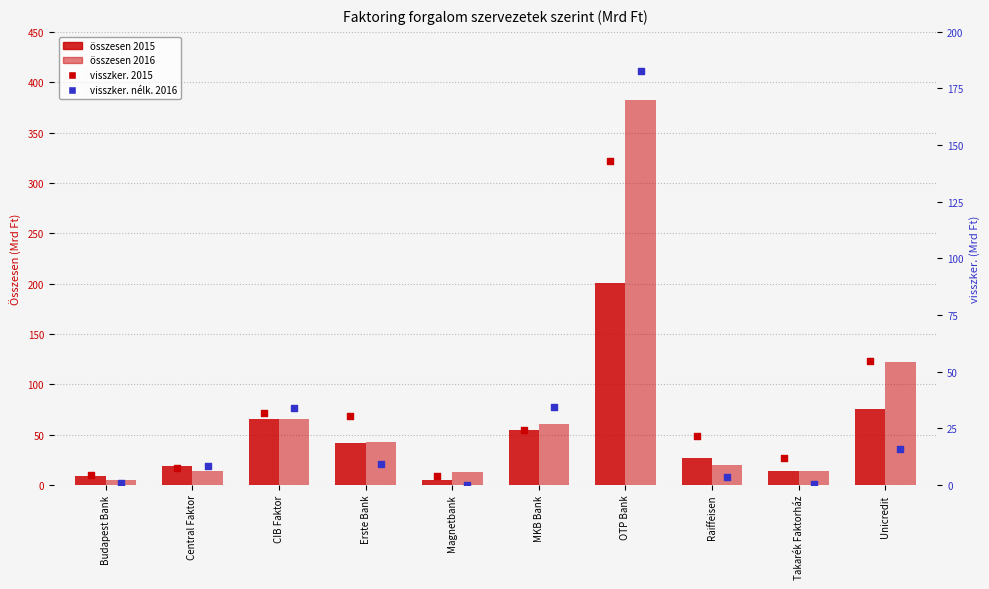

What is the total value across all series at Erste Bank?

123.9